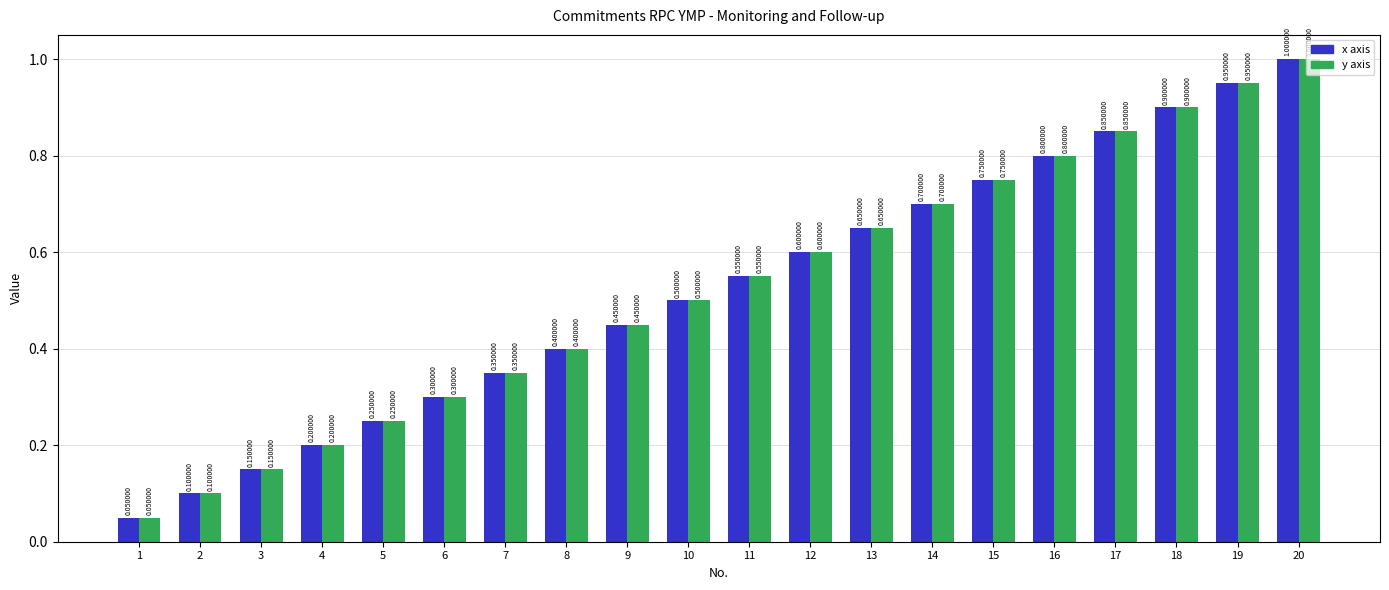

At which label is y axis closest to 0?

1